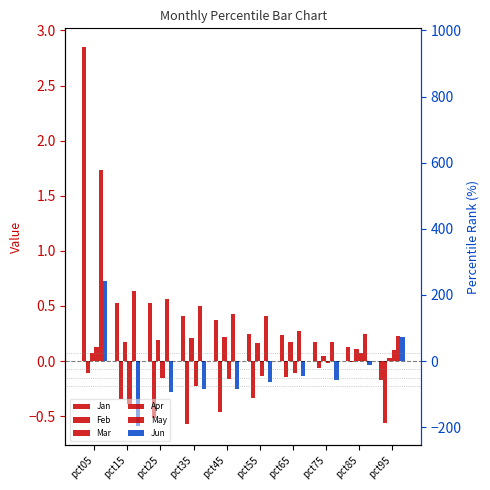

Is it true that Apr equals -0.1 at pct65?

False